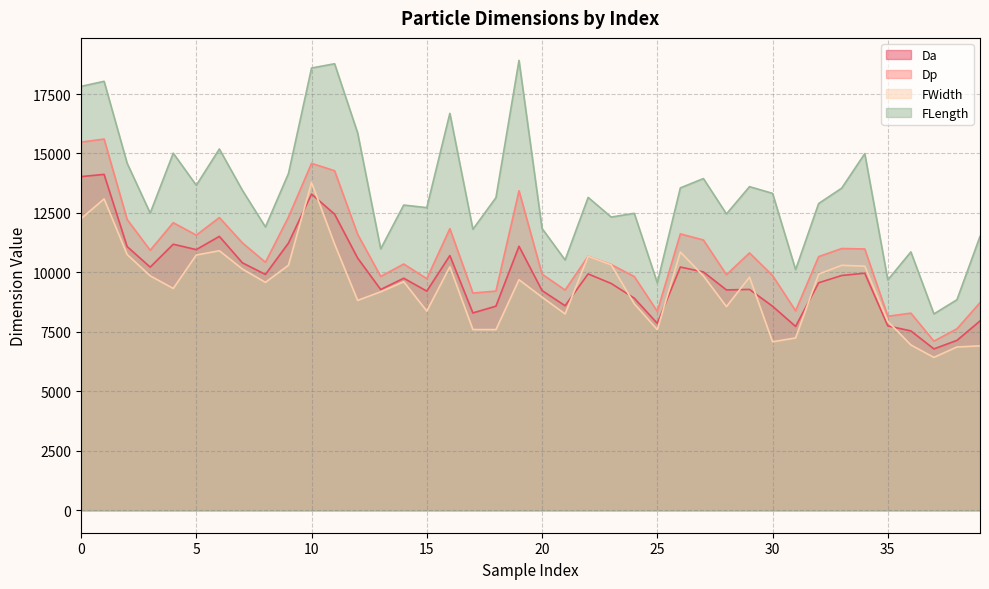

How many data points does each series have?

40